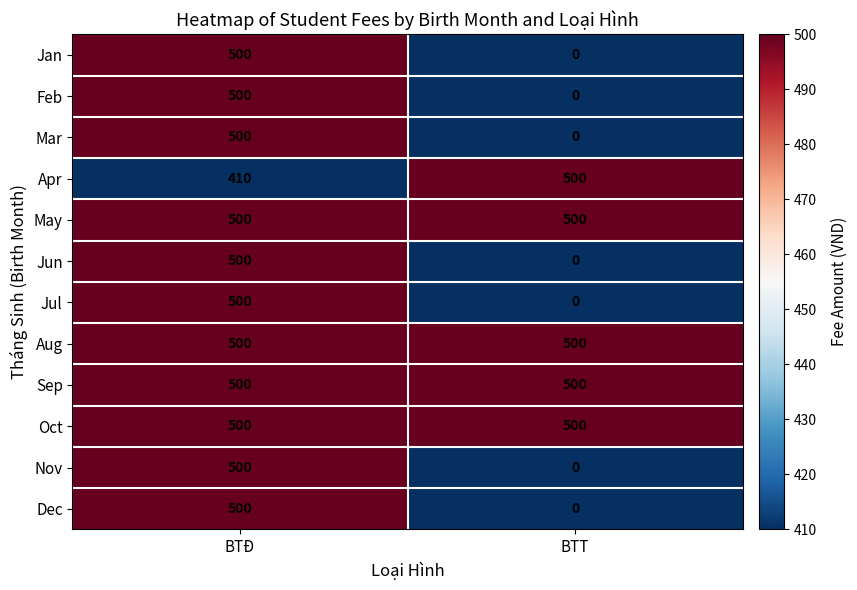

Reading left to right, what are all the values shown in this chart?

Jan: 500	0
Feb: 500	0
Mar: 500	0
Apr: 410	500
May: 500	500
Jun: 500	0
Jul: 500	0
Aug: 500	500
Sep: 500	500
Oct: 500	500
Nov: 500	0
Dec: 500	0